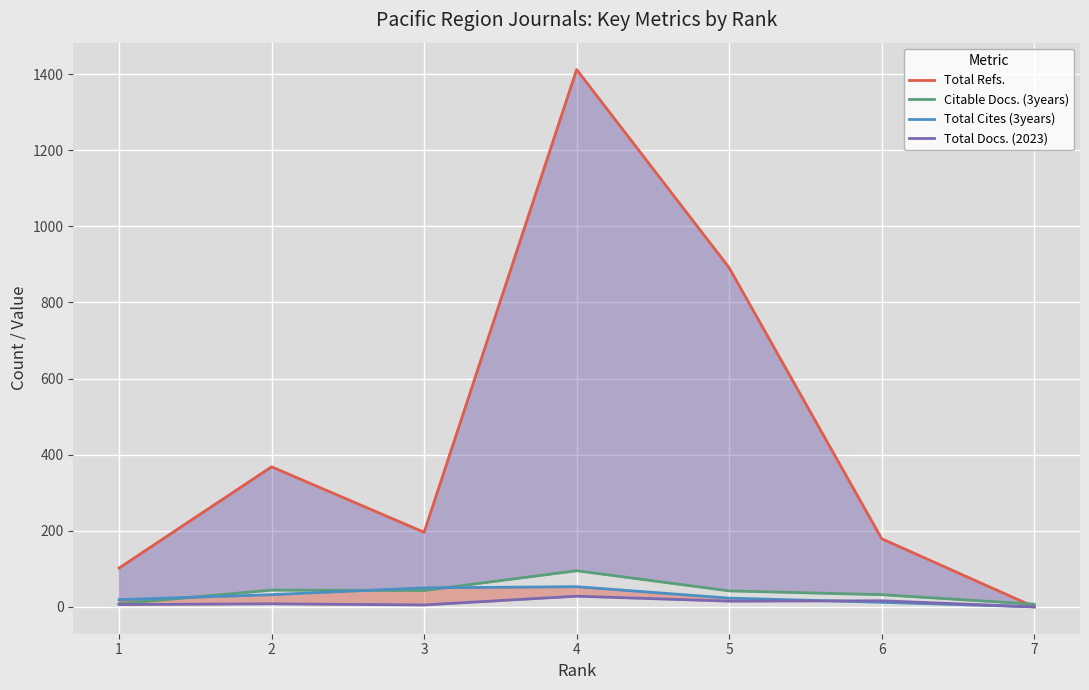

True or false: Total Docs. (2023) and Total Refs. intersect in this chart.

False